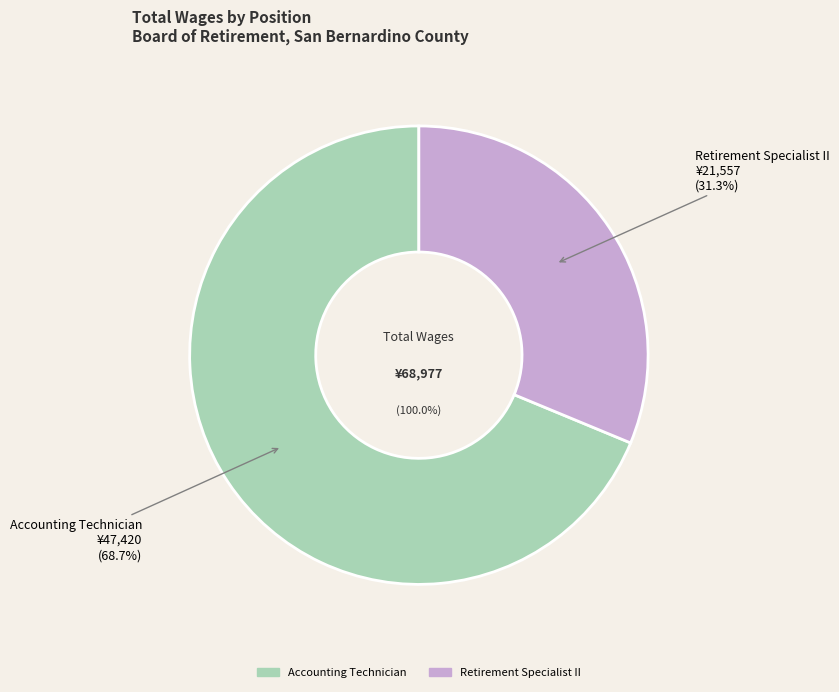

Is the sum of Retirement Specialist II and Accounting Technician greater than half?

Yes